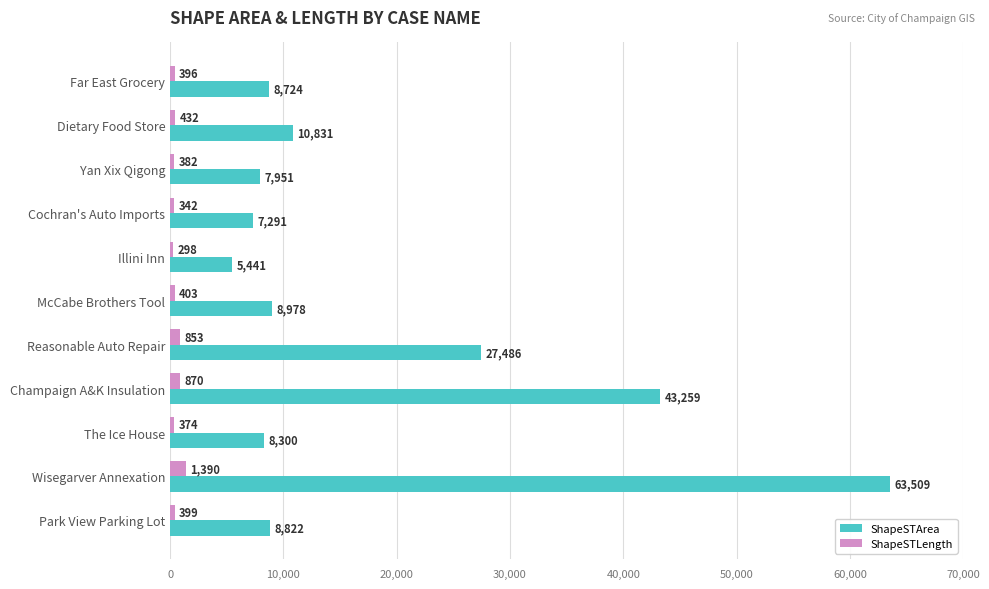

Between The Ice House and Park View Parking Lot, which series saw the biggest shift?

ShapeSTArea